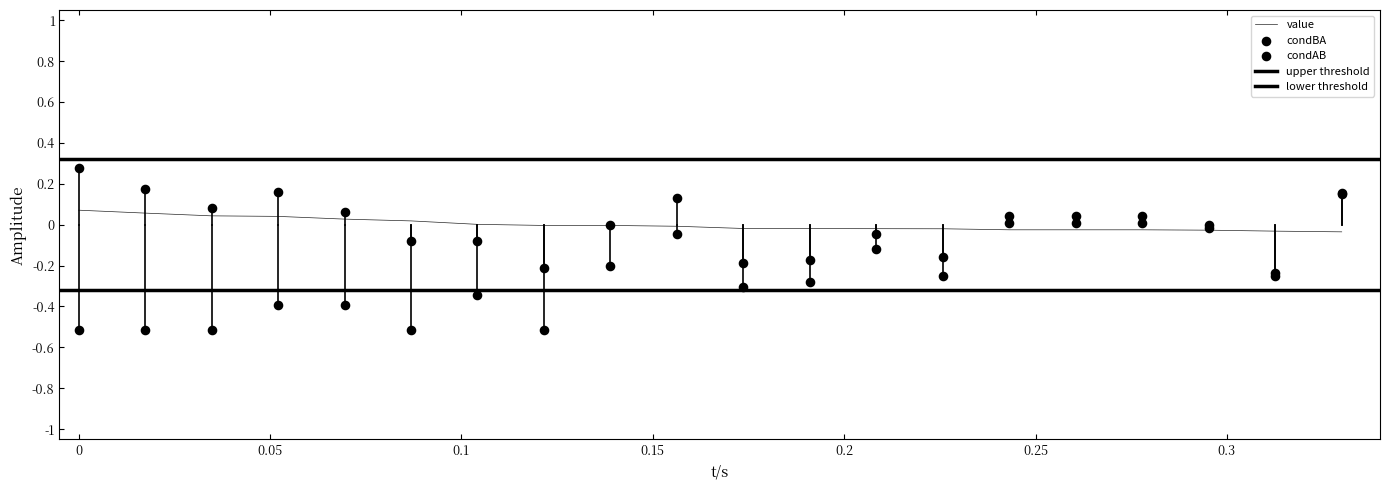

Which series has the largest total across all categories?

condBA